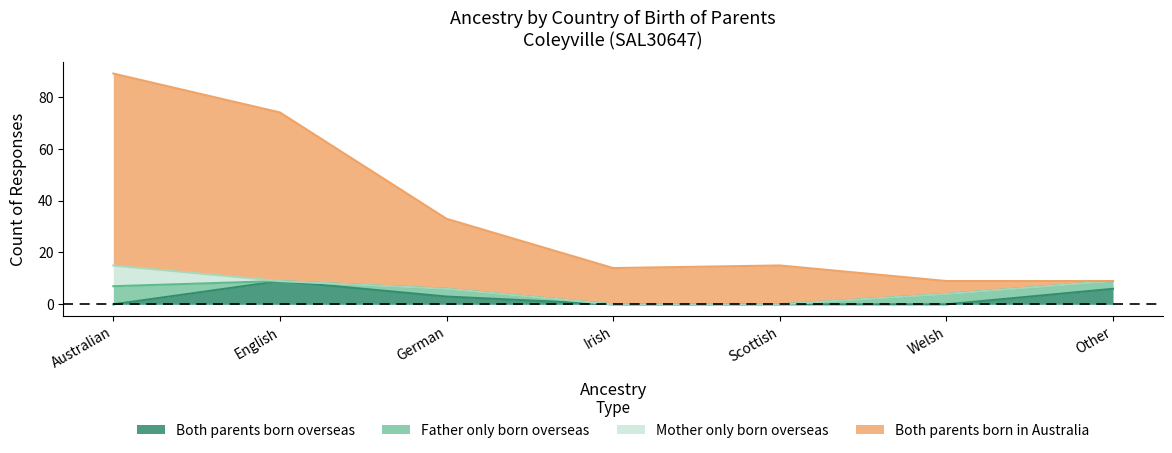

What is the label of the 3rd point from the left?

German